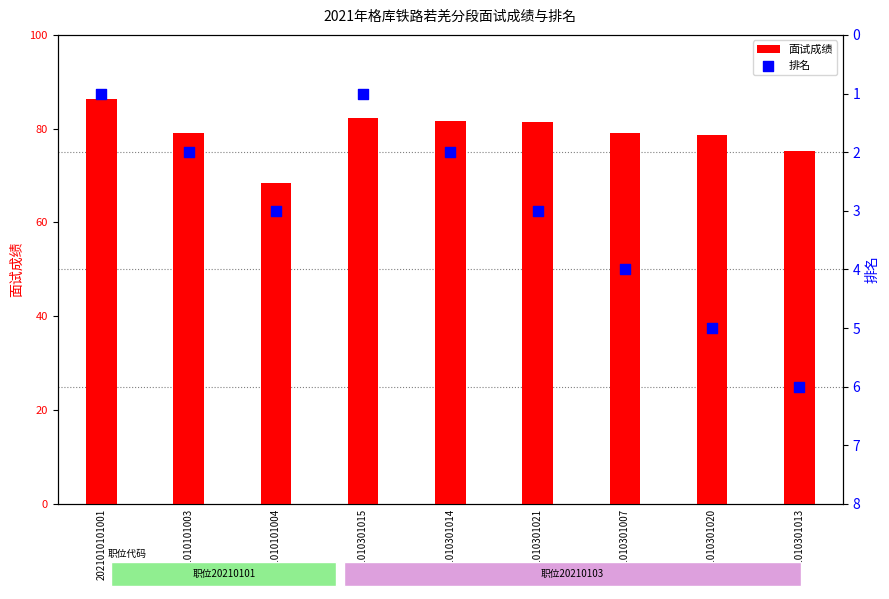

What is the total value across all series at 2021010301015?

83.3